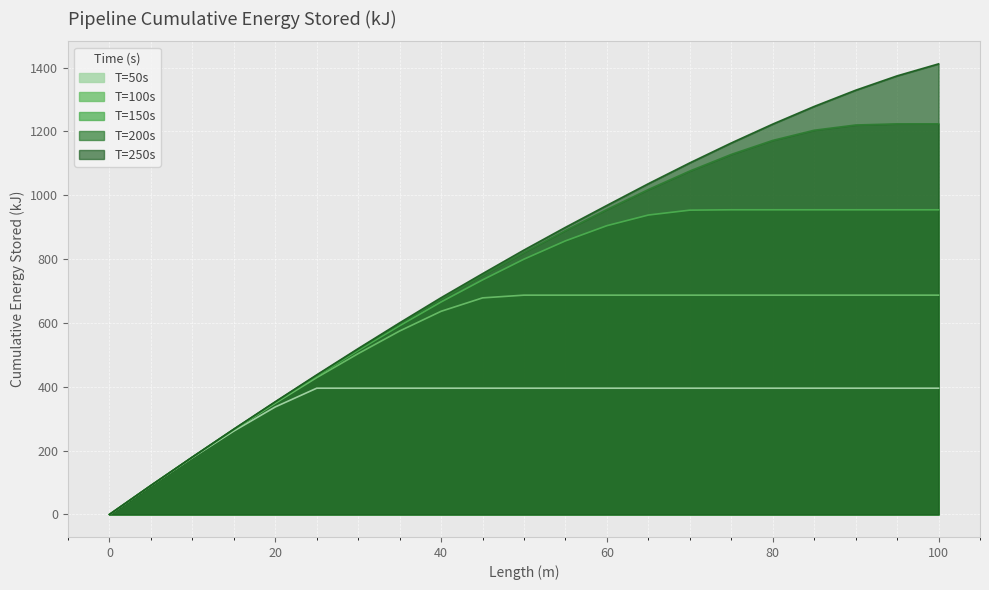

What is the difference between the second highest and minimum values in the T=50s series?

395.5